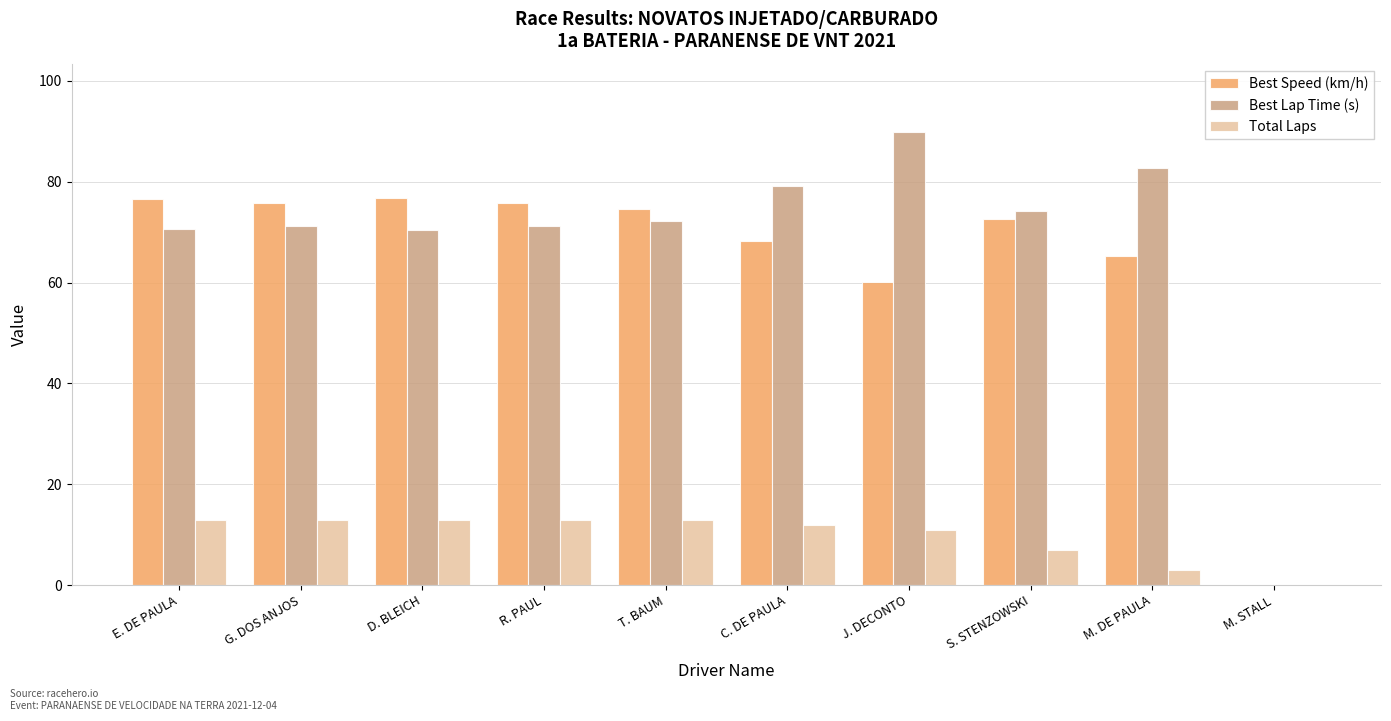

What is the maximum value shown in the chart?

89.9